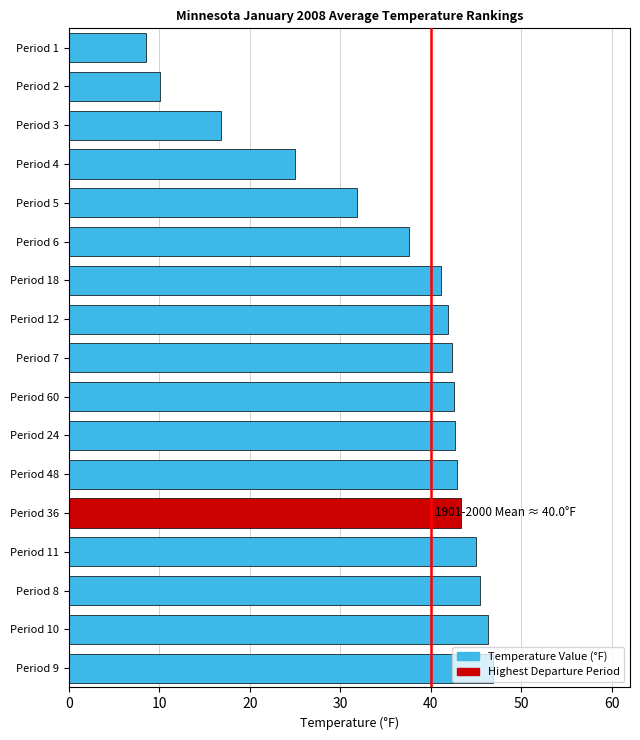

What is the maximum value shown in the chart?

46.9